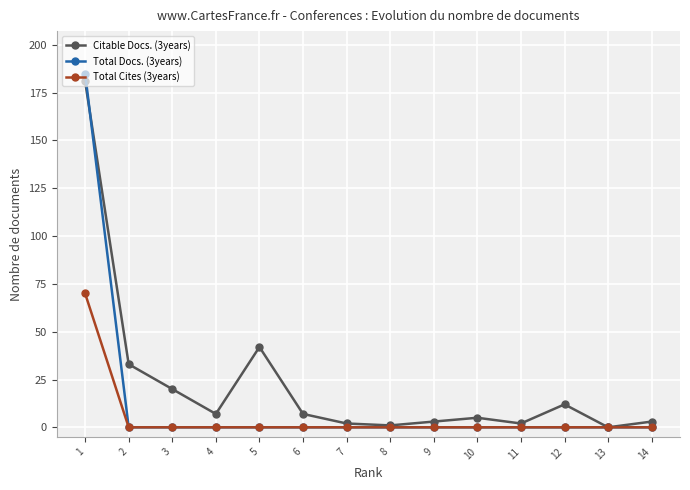

Which series has the largest total across all categories?

Citable Docs. (3years)